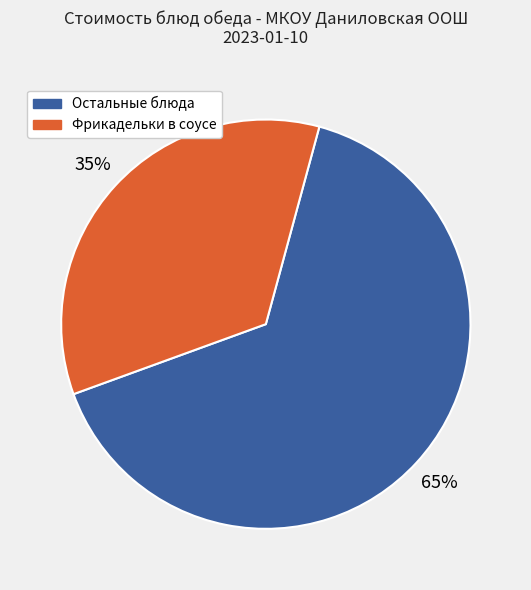

Does any single category account for the majority?

Yes